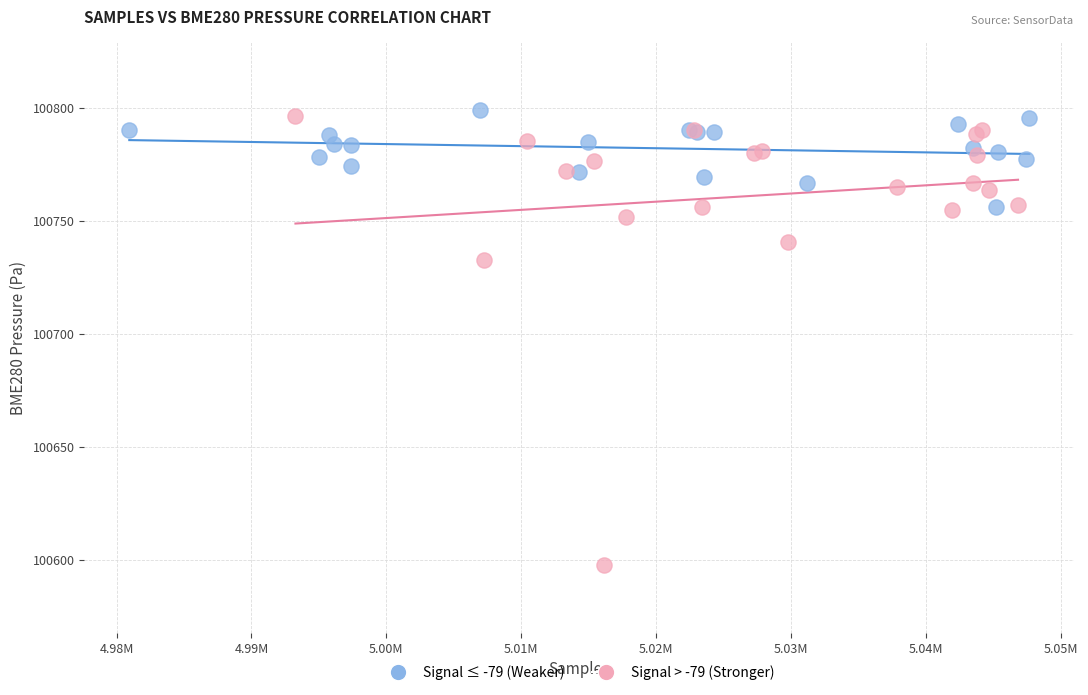

Which series has the widest spread of Y values?

Signal > -79 (Stronger)